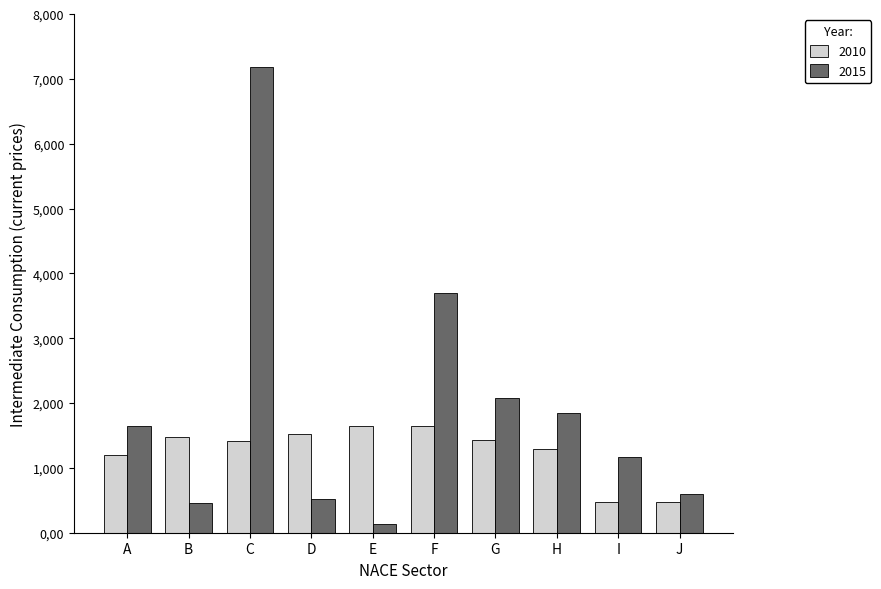

The 2015 series shows 2077.6 at G. True or false?

True